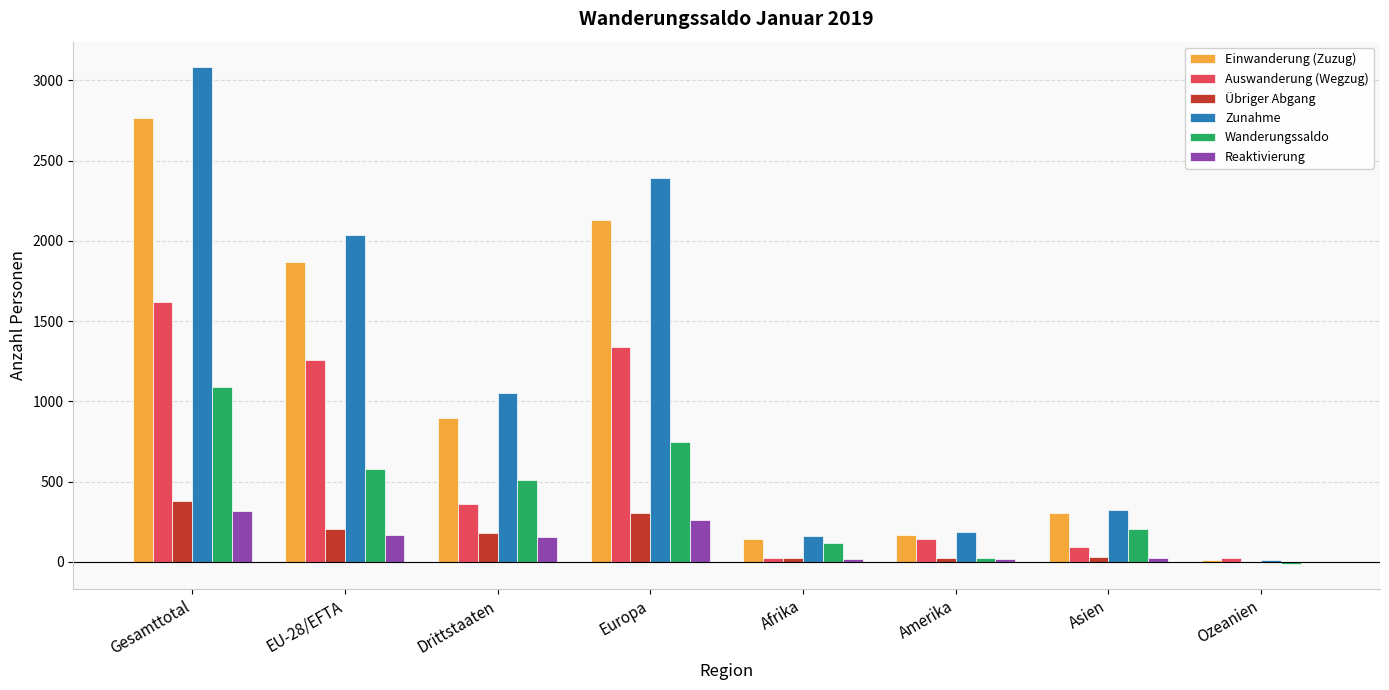

Which label corresponds to the largest value in the chart?

Gesamttotal